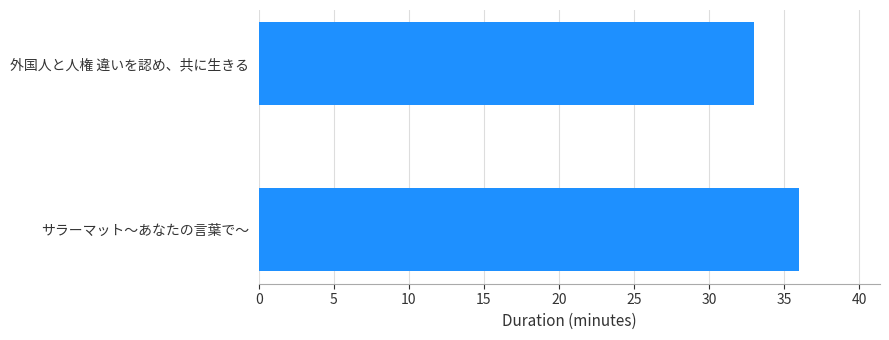

How many data points does each series have?

2